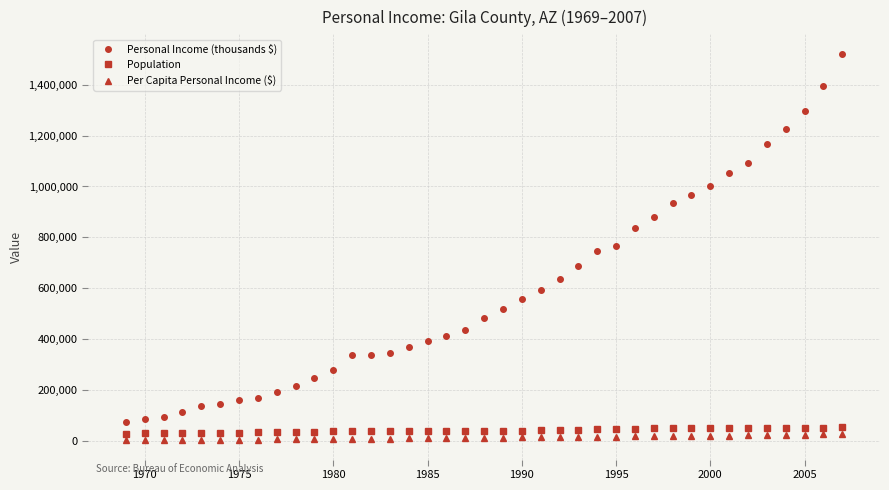

What is the difference between the maximum and minimum values in the Personal Income (thousands $) series?

1448933